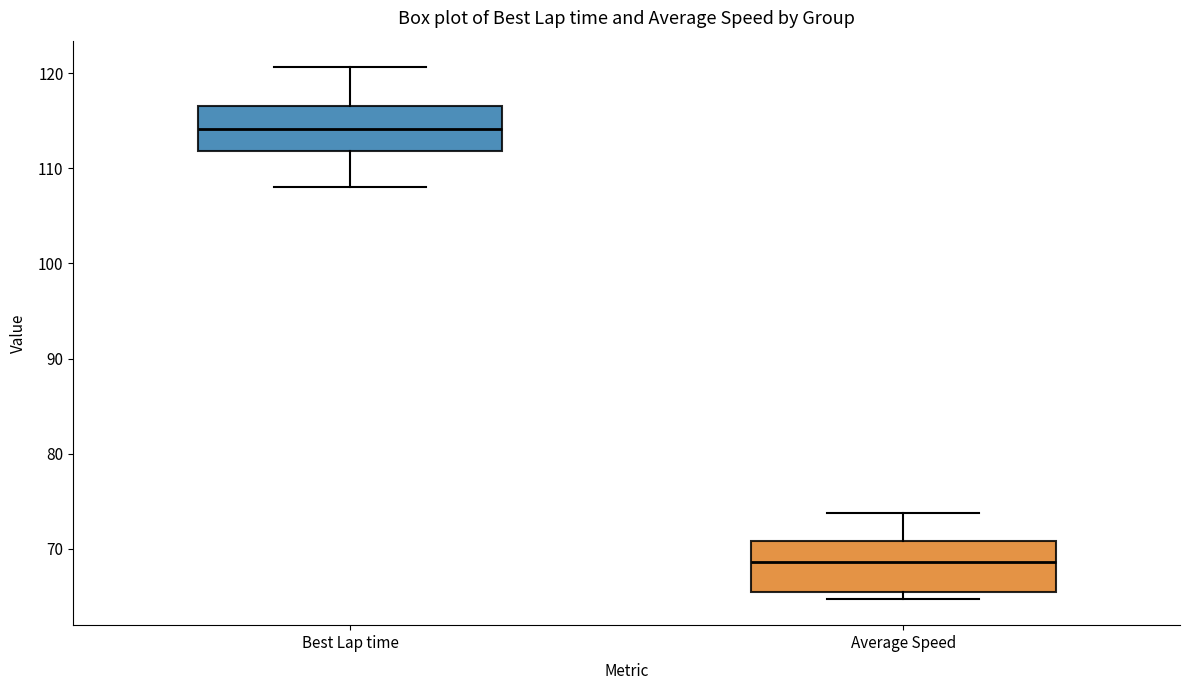

Which box's median line is the highest?

Best Lap time